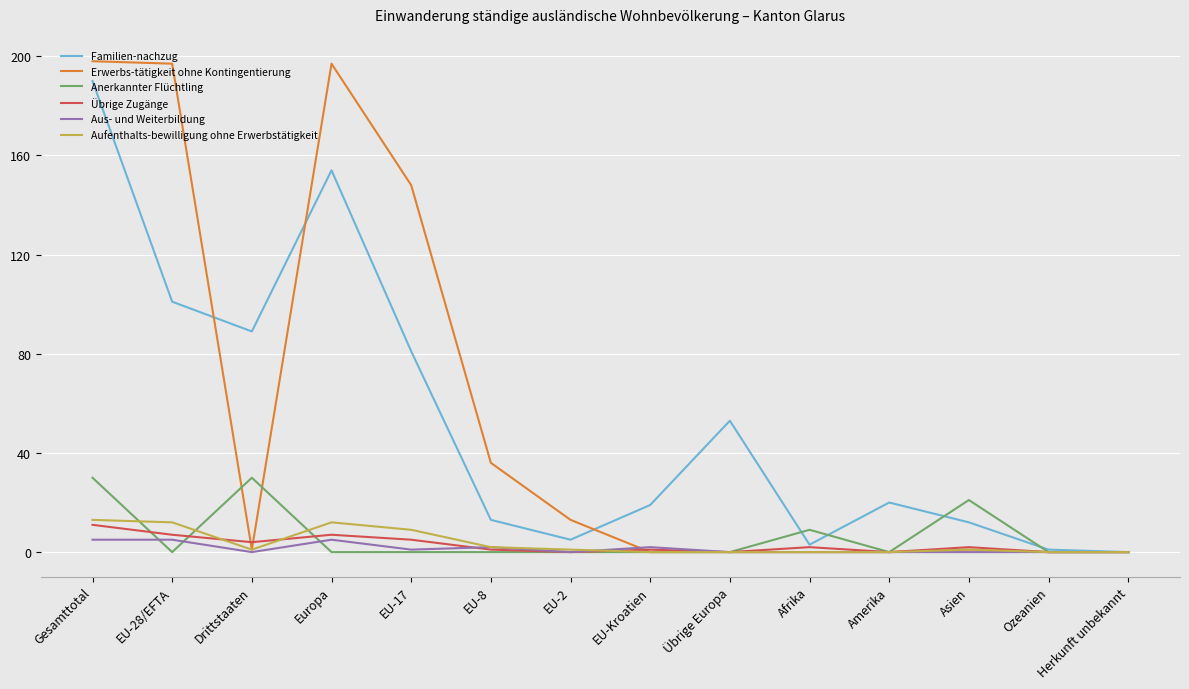

What is the maximum value for Anerkannter Flüchtling?

30